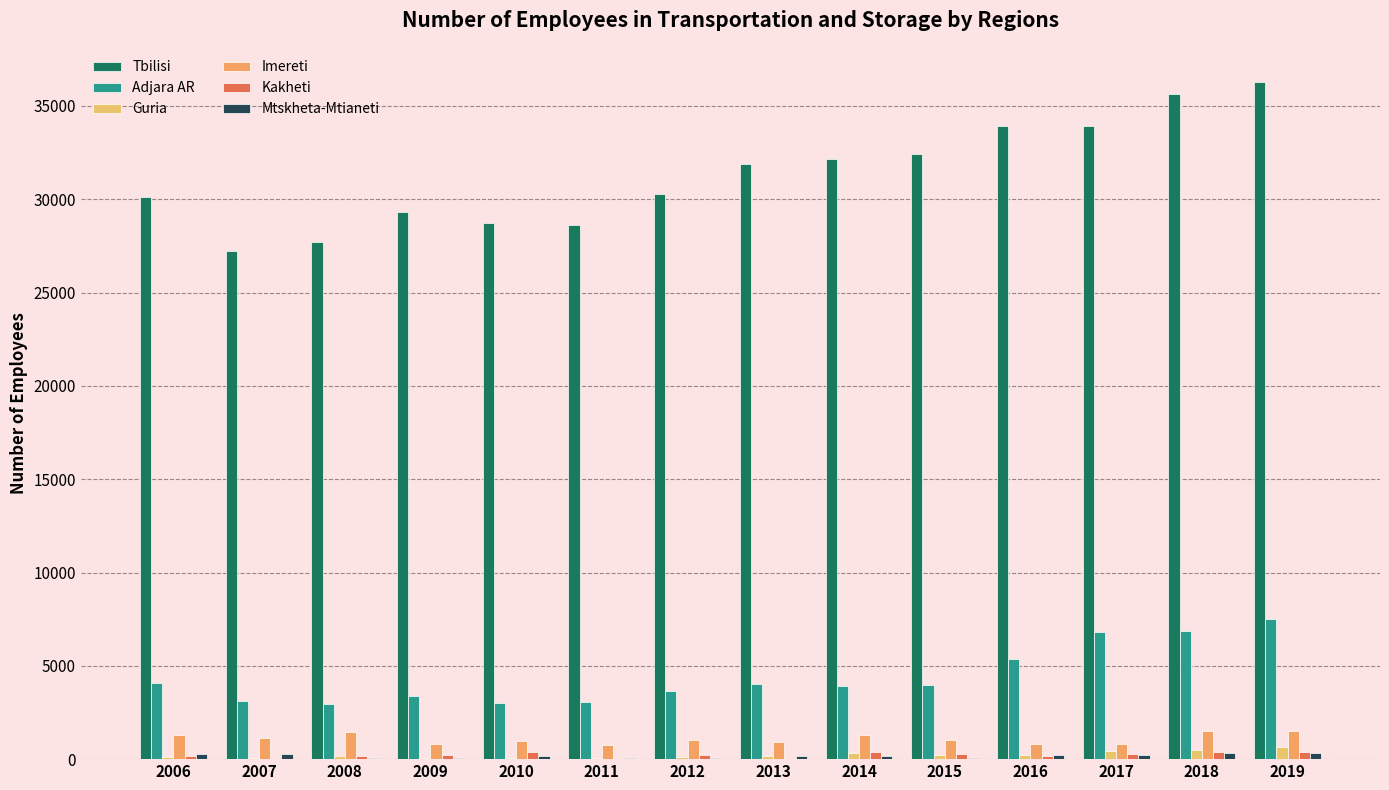

Count the number of categories in the chart.

14